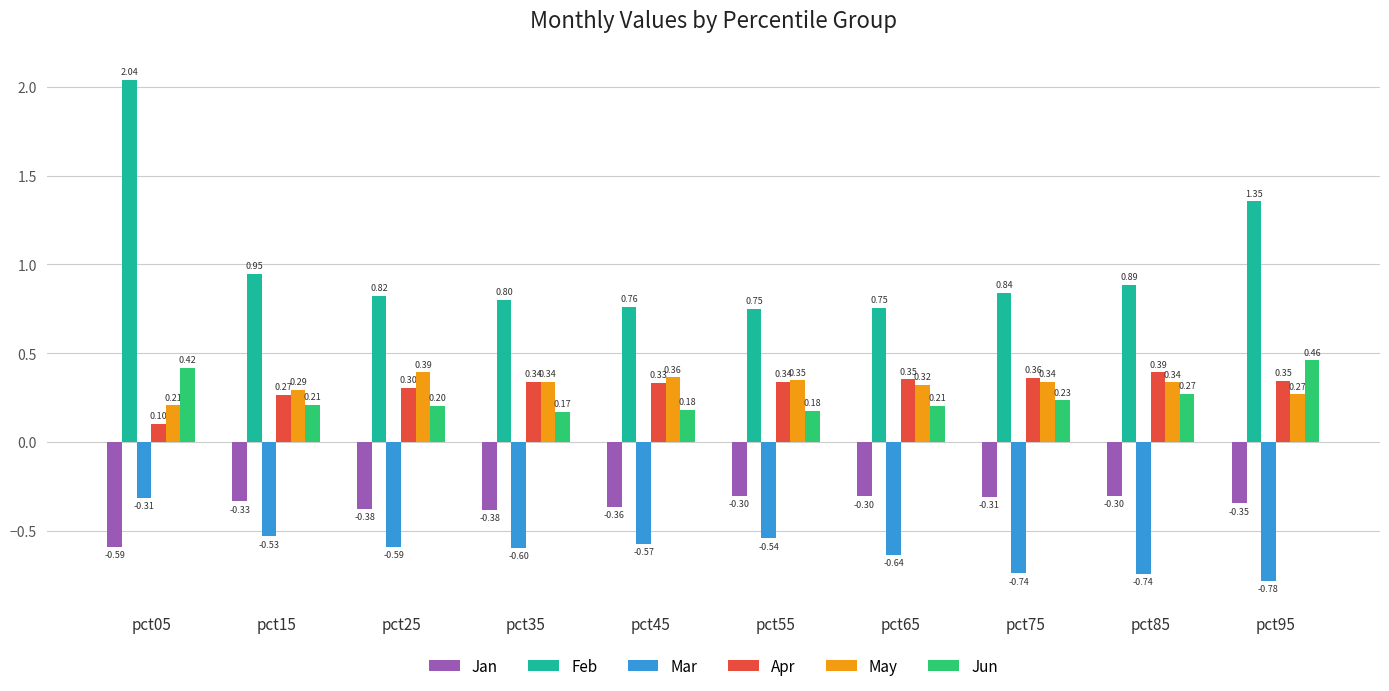

Which series has the largest total across all categories?

Feb